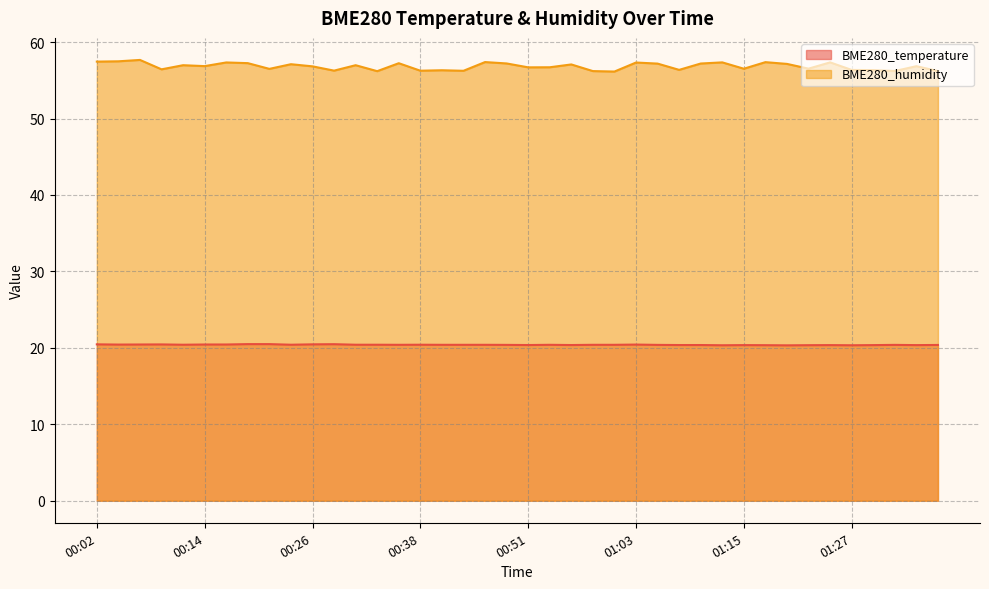

True or false: BME280_humidity and BME280_temperature intersect in this chart.

False